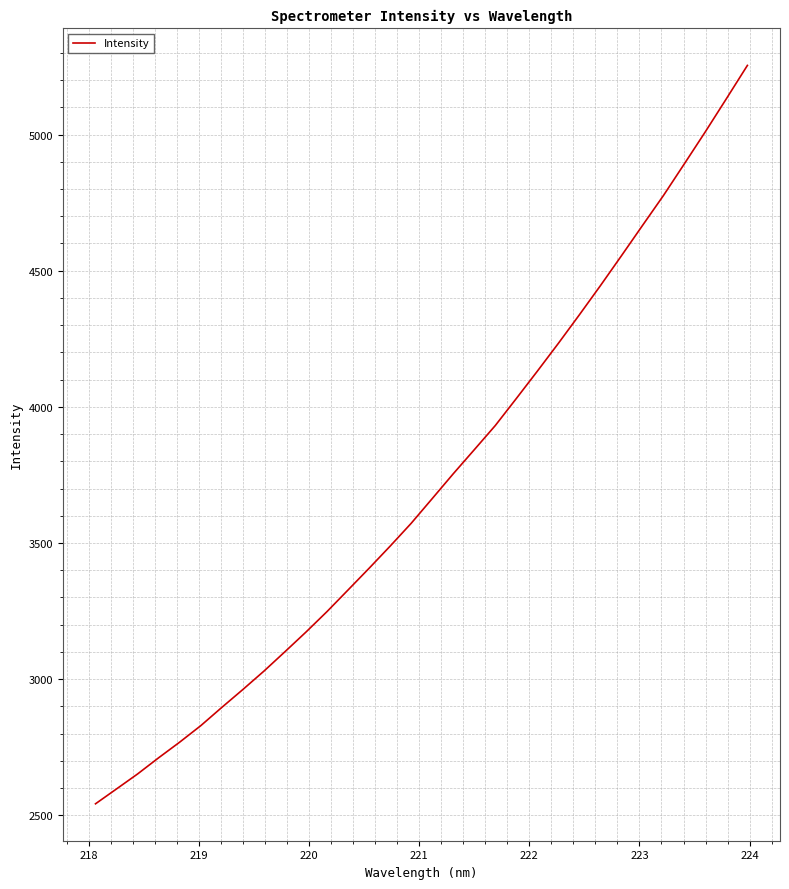

How many lines are shown in the chart?

1